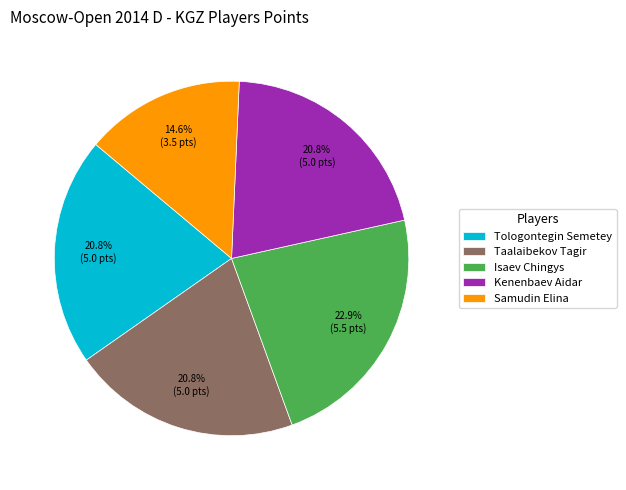

How much of the chart is everything except Isaev Chingys?

77.1%